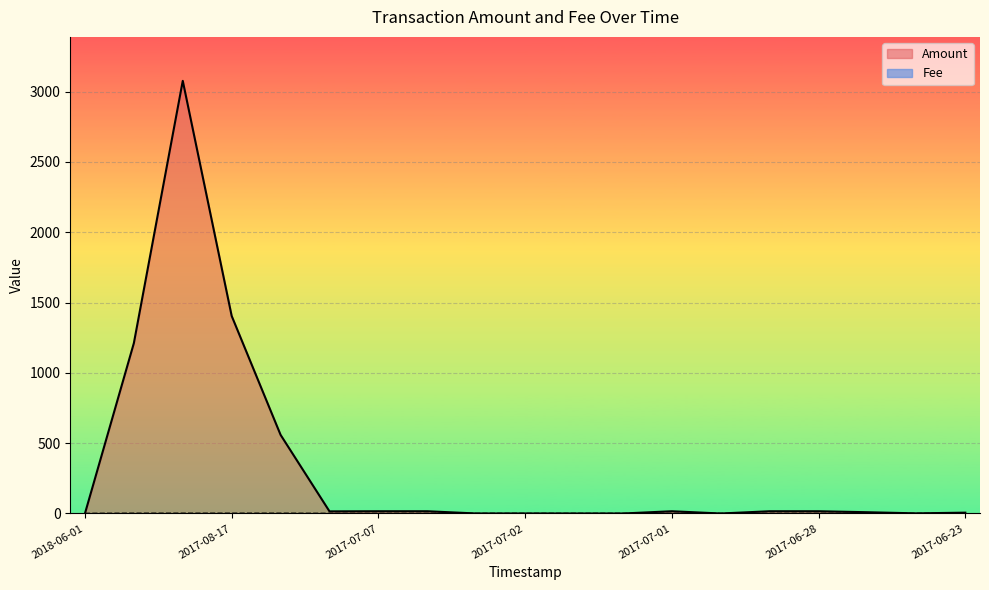

Which series changed the most between 2018-06-01 and 2017-06-25?

Amount